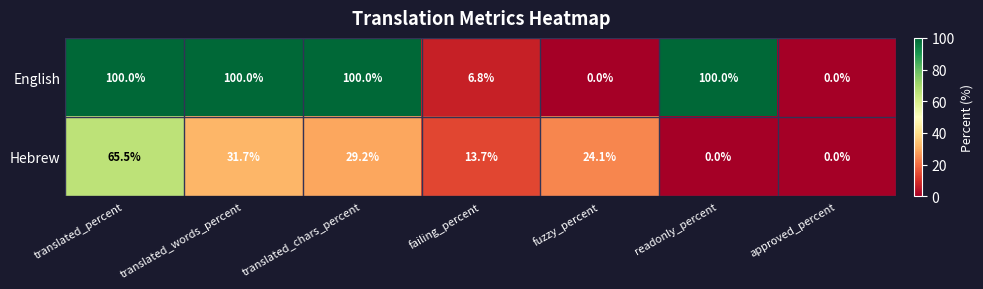

Rank the series by their maximum value, from highest to lowest.

English, Hebrew